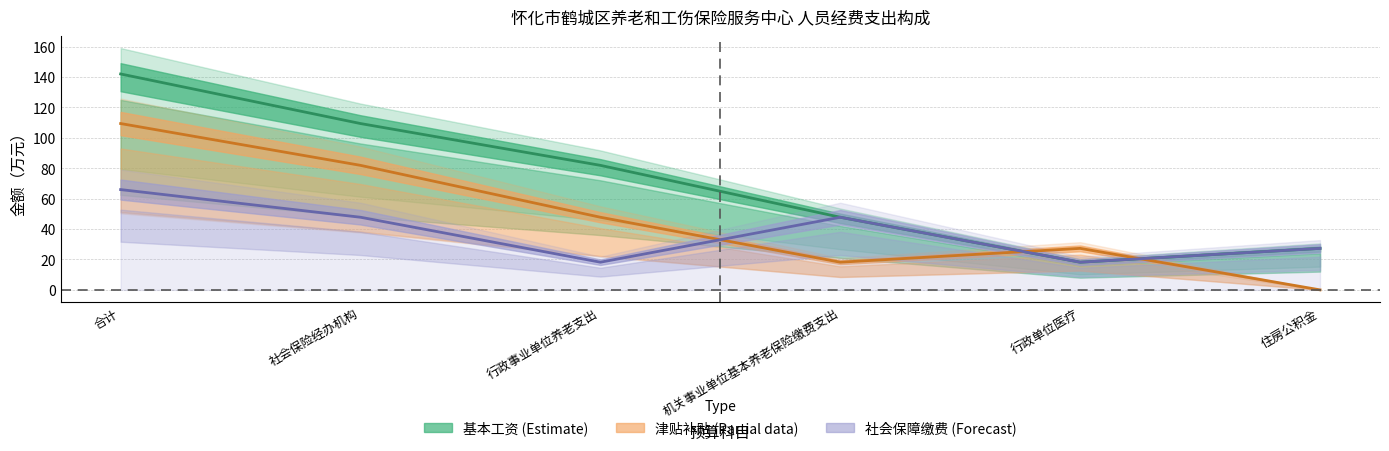

What position from the left is 行政单位医疗?

5